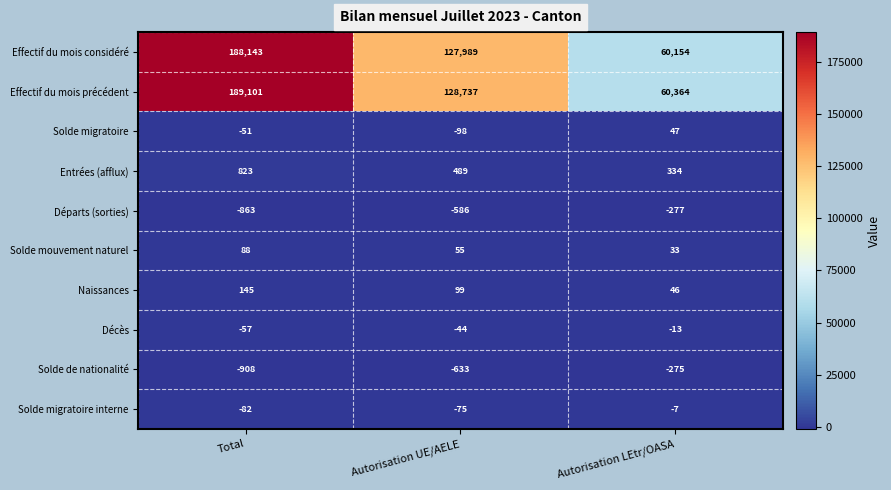

At which category is the sum across all series the highest?

Total